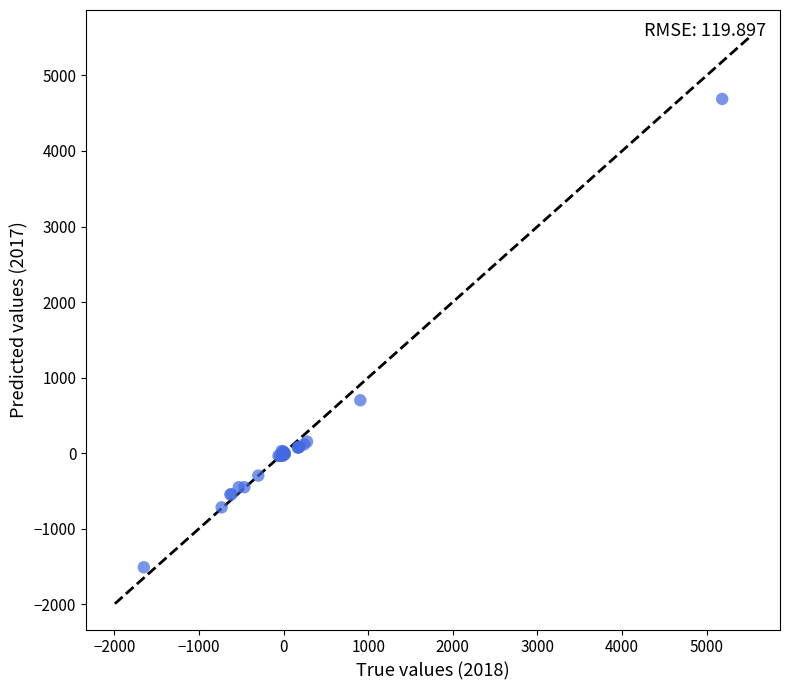

What Y value in the scatter plot is closest to 1589?

700.3